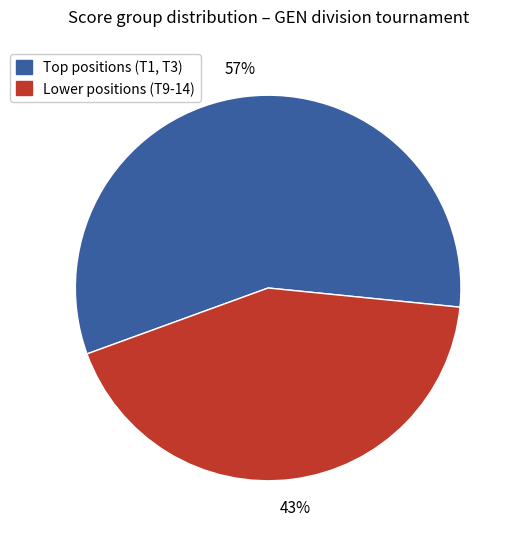

Is there a majority slice in this chart?

Yes